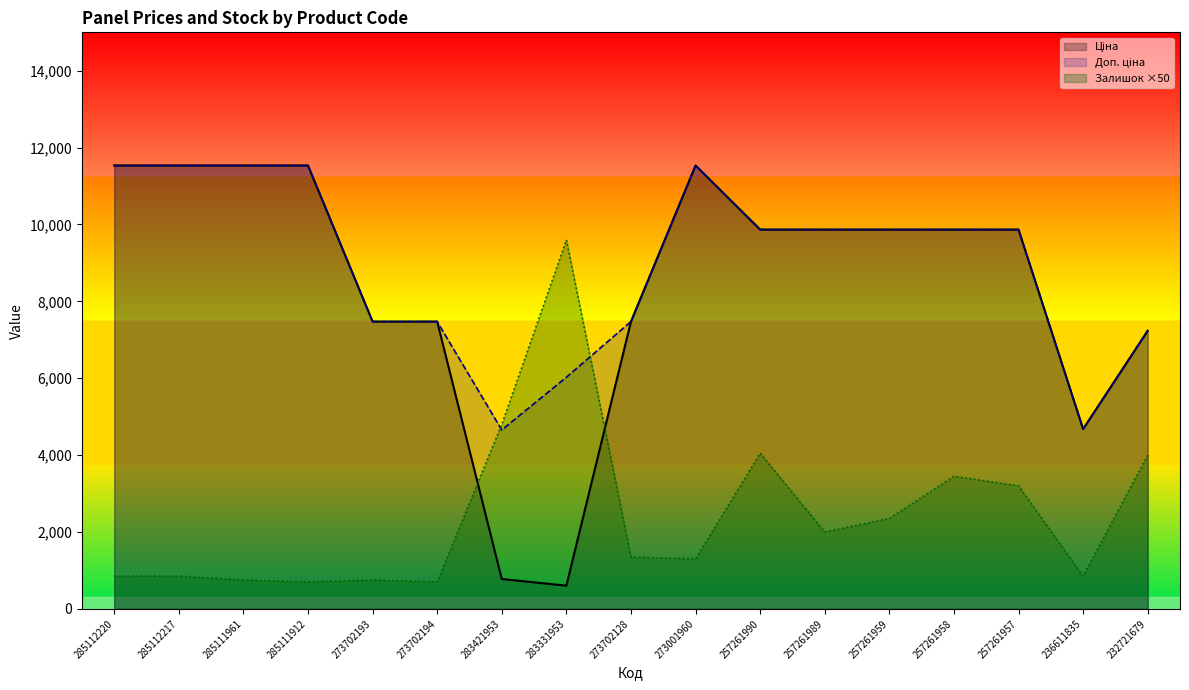

True or false: Доп. ціна and Ціна cross at least once.

False